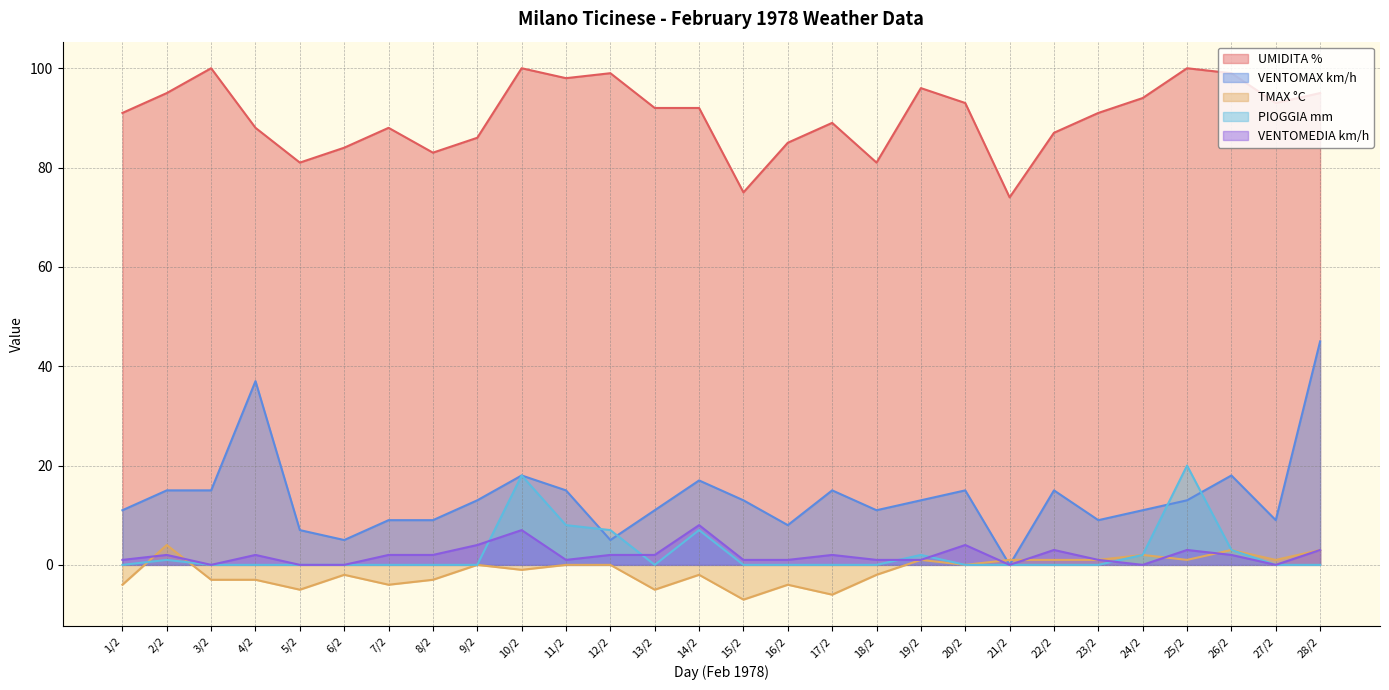

How many positive values does the VENTOMAX km/h series have?

27